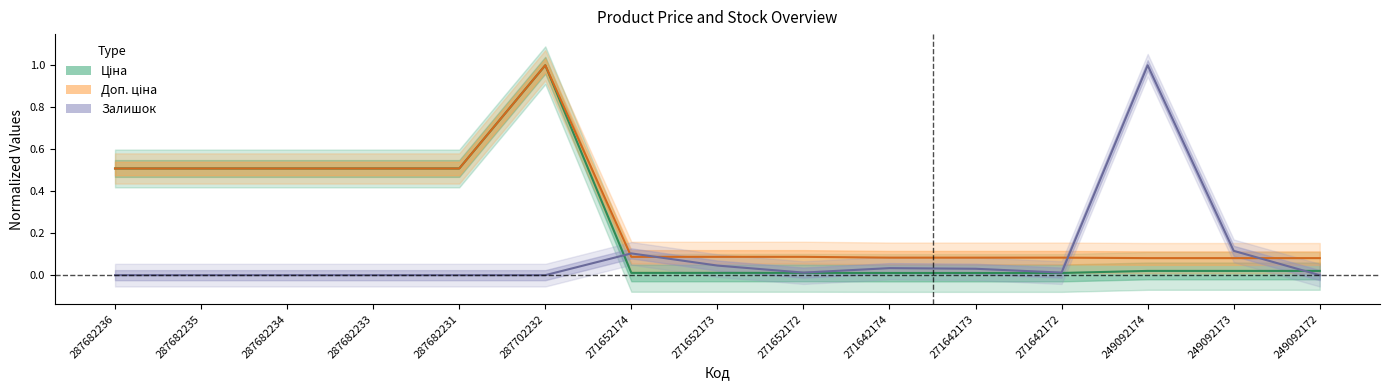

At how many categories does at least one series exceed 0?

15